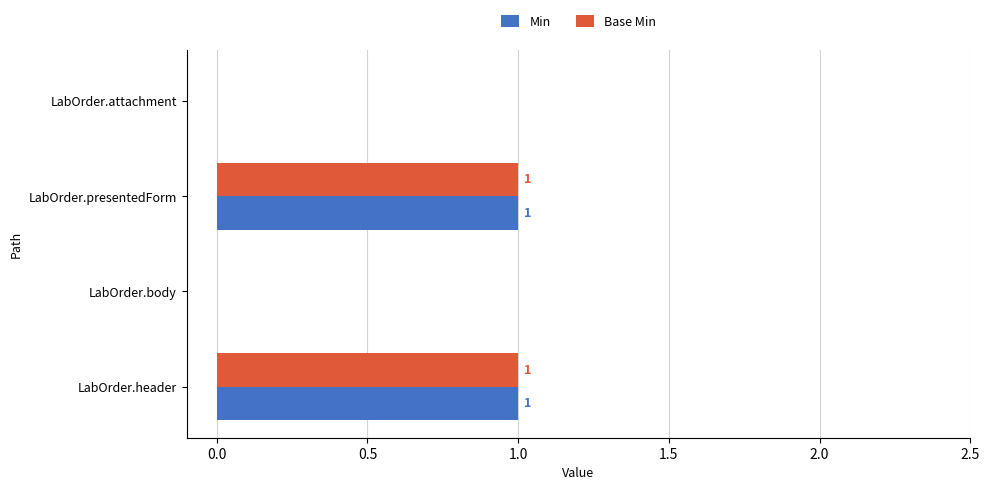

How many Base Min values are between 0 and 1?

4